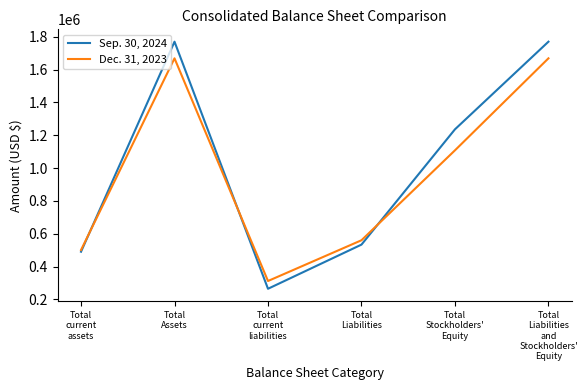

Rank the series by their maximum value, from lowest to highest.

Dec. 31, 2023, Sep. 30, 2024